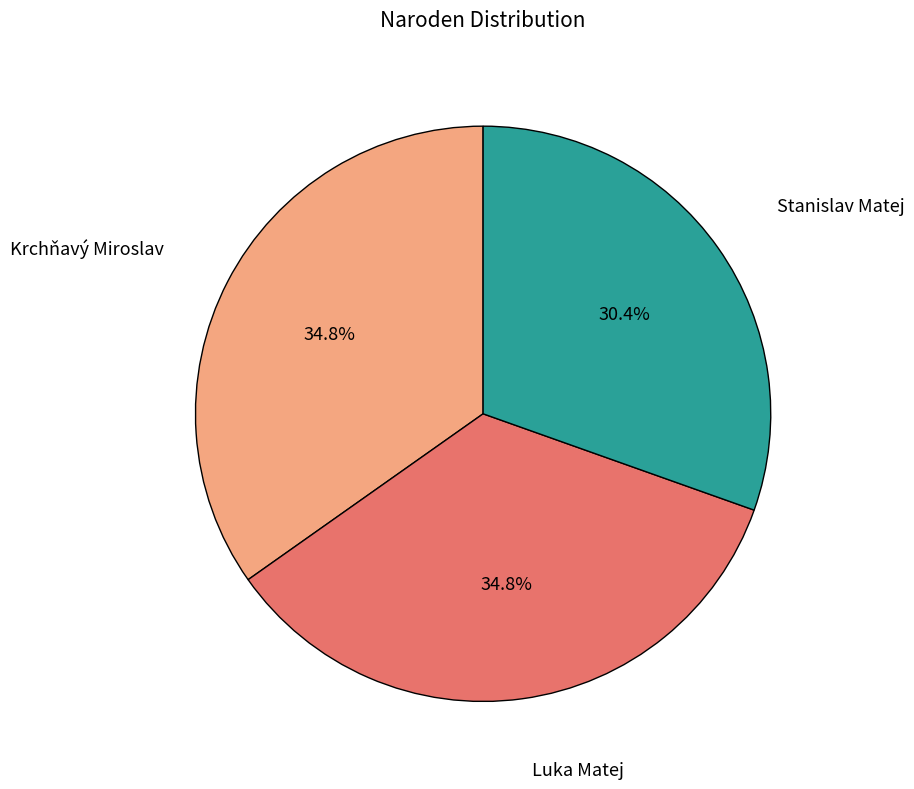

Is there any slice that represents more than half of the pie?

No